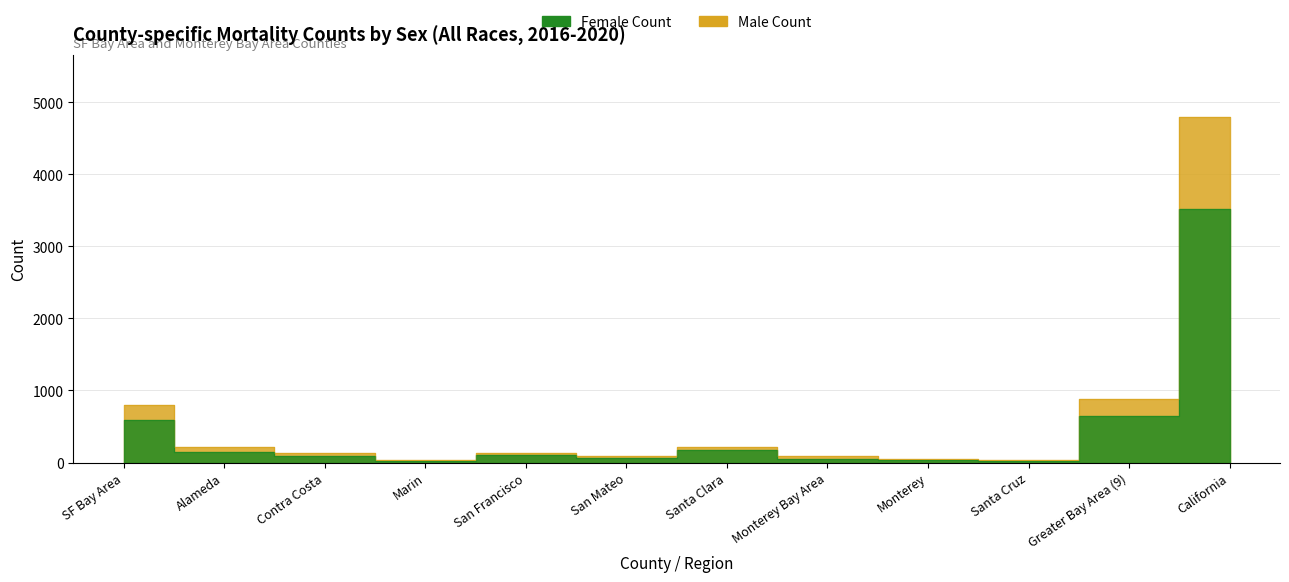

What is the label of the 1st point from the right?

California